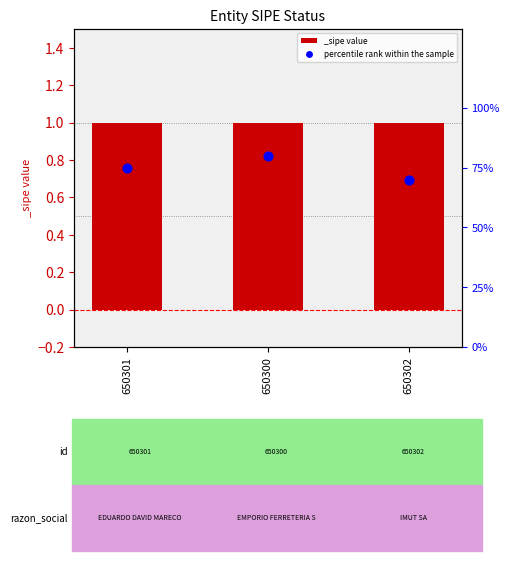

What is the change in value from 650301 to 650300?

+5